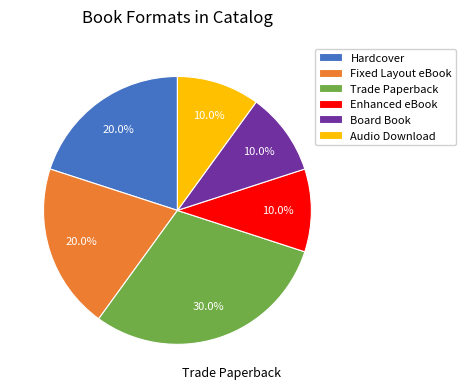

True or false: Trade Paperback accounts for 30% of the total.

True